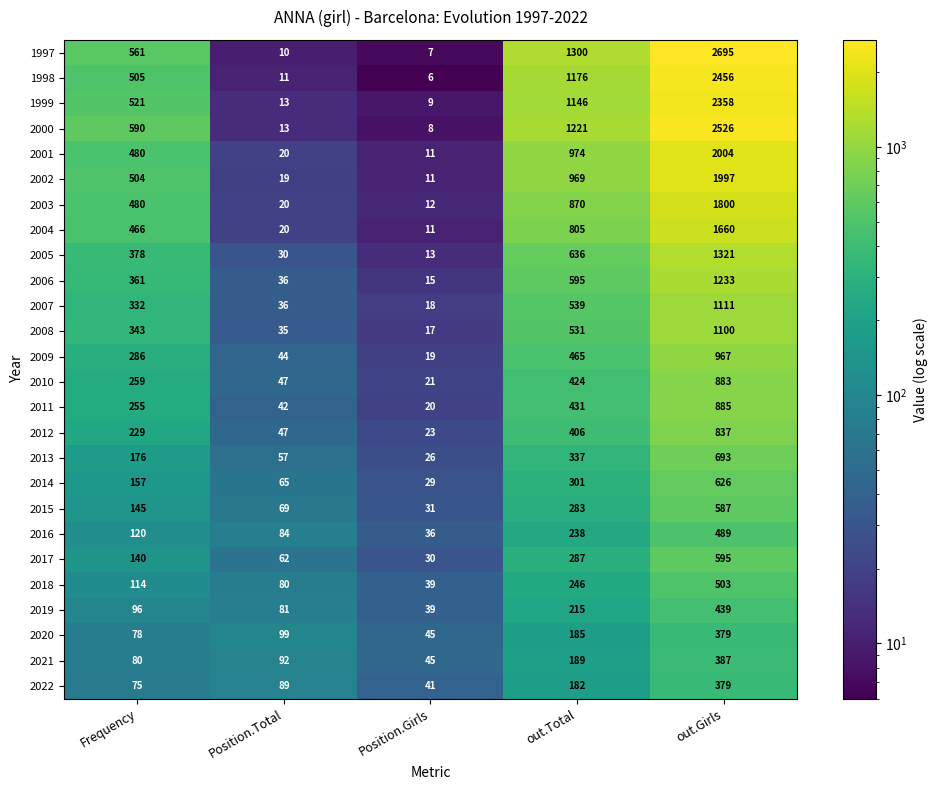

Read the 2009 value at Frequency.

286